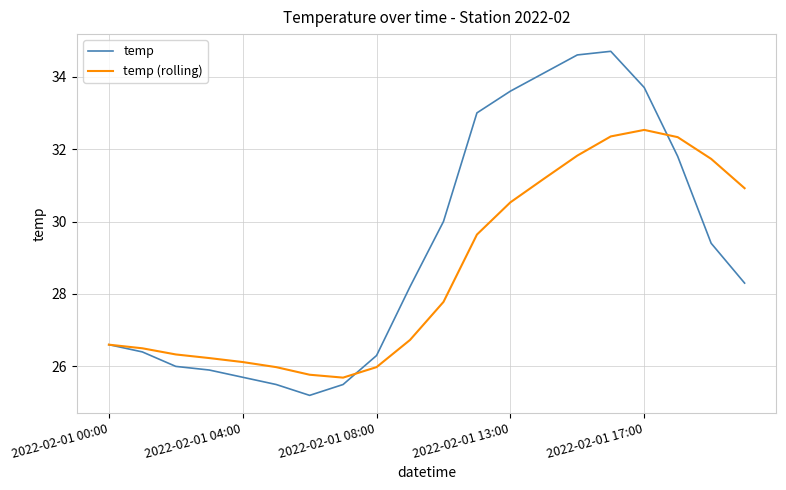

Which series has the widest spread of values?

temp